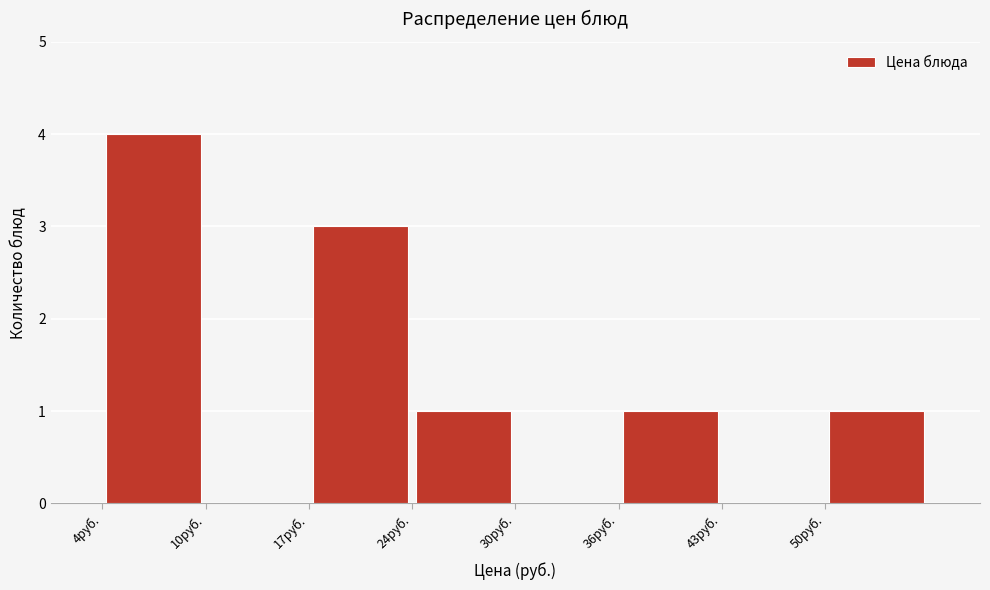

How tall is the bar that spans 4.0 to 10.5 on the x-axis? Neither the bar edges nor the heights are printed on the chart, so give them approximately, as read against the axes.

4